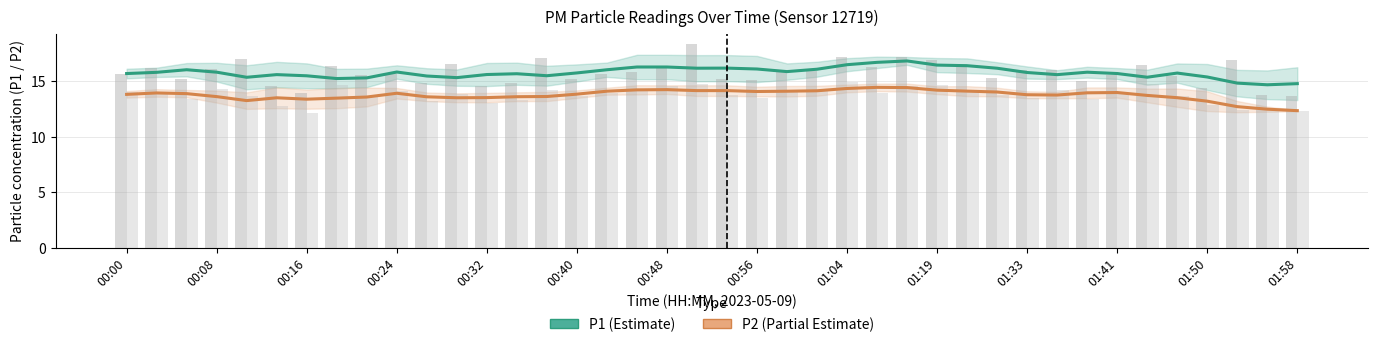

Rank the series by their maximum value, from highest to lowest.

P1, P2